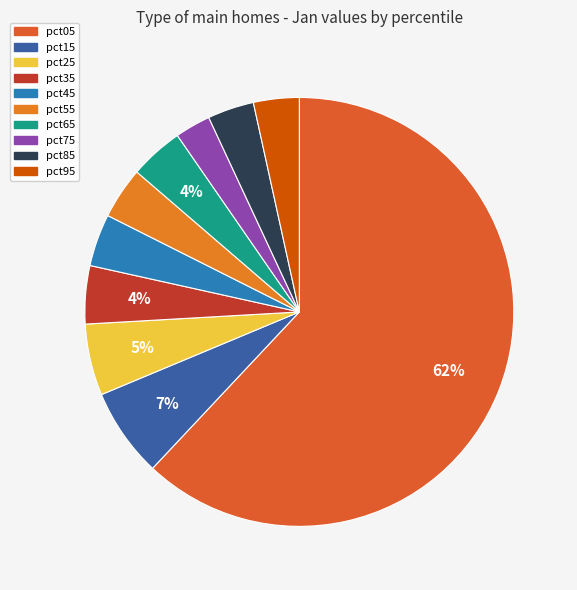

To the nearest percent, what is the difference between the largest and smallest slice percentages?

59%